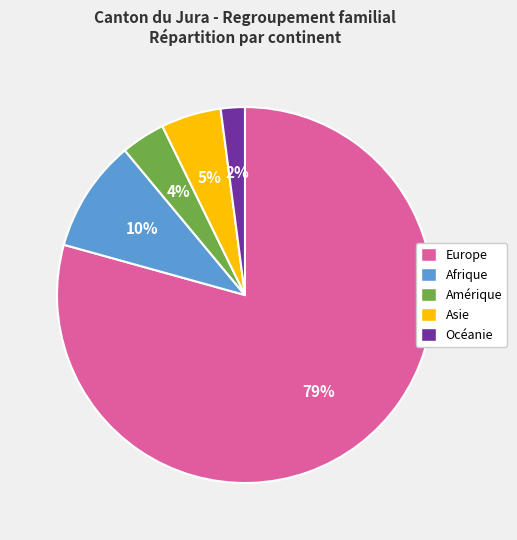

True or false: Asie accounts for 5% of the total.

True